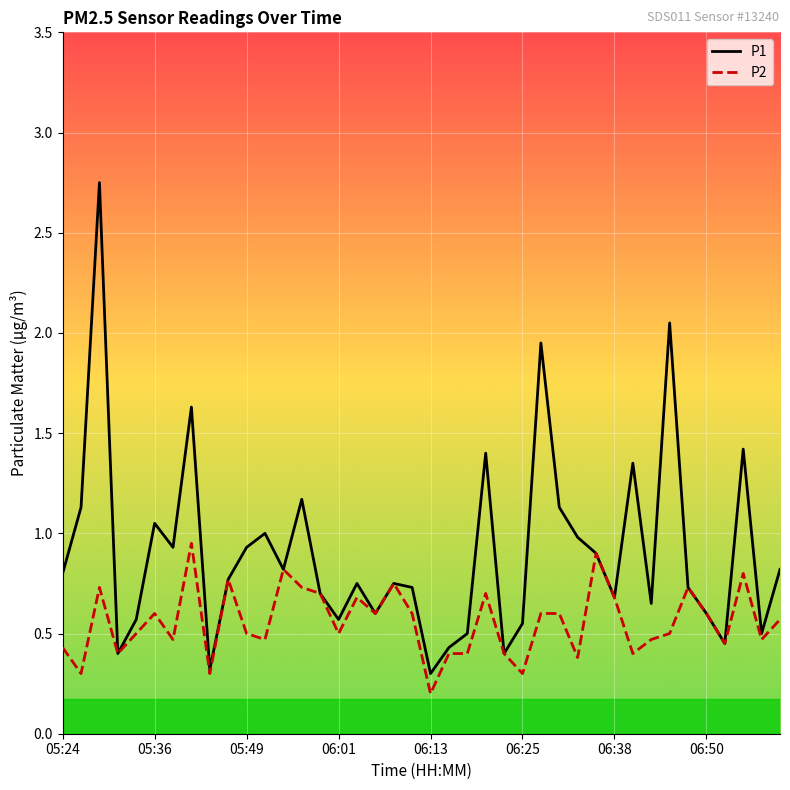

Which series has the widest spread of values?

P1